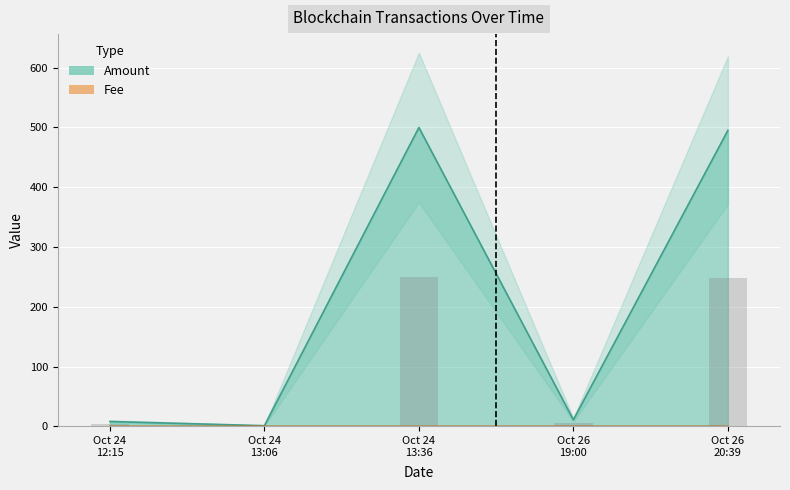

What is the difference between the Amount values at Oct 26 19:00 and Oct 24 12:15?

2.9